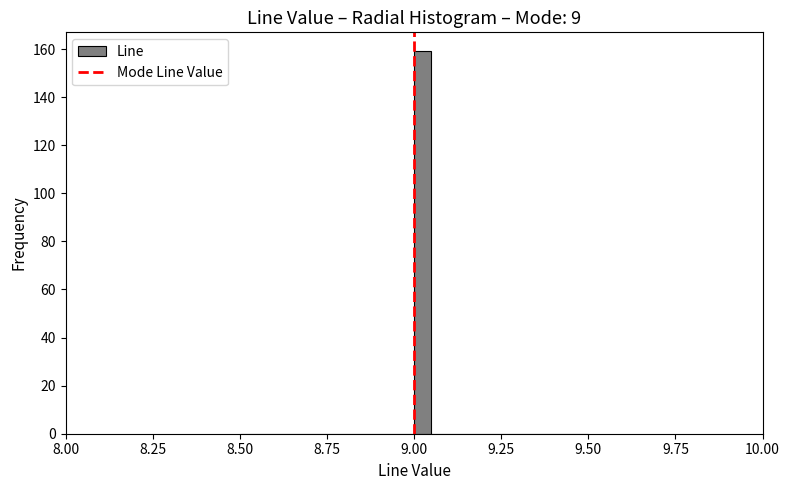

Around what value on the x-axis is the tallest bar? Give the approximate position of its centre, as read against the axis.

9.05